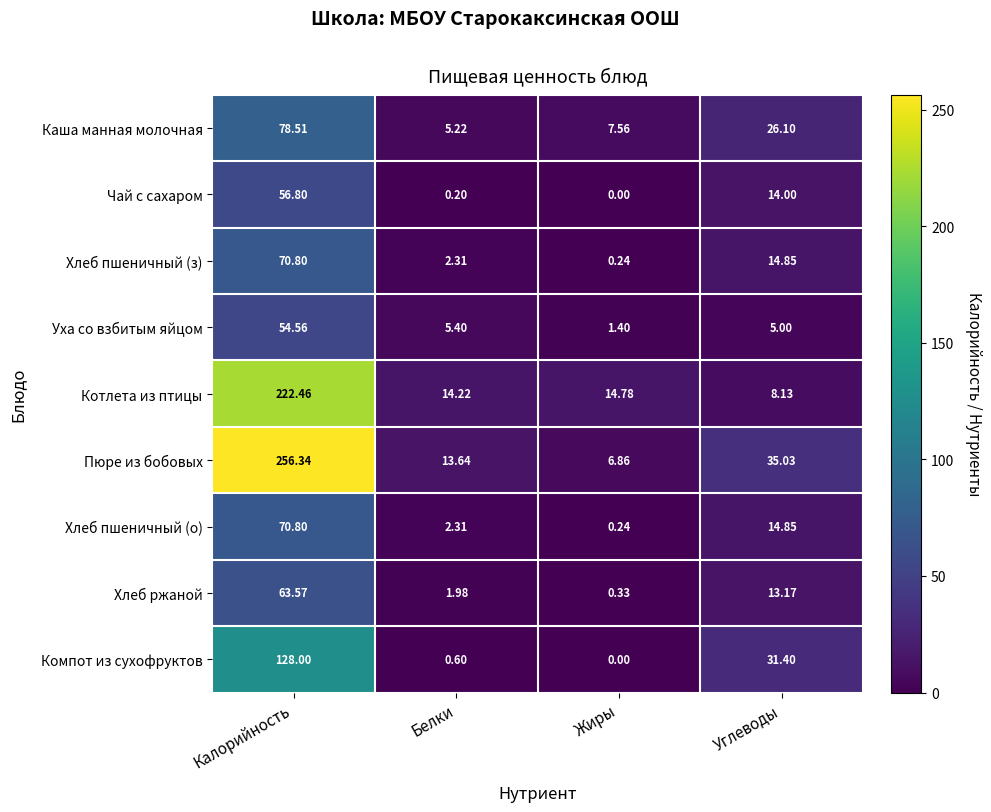

Count the number of data series in this chart.

9